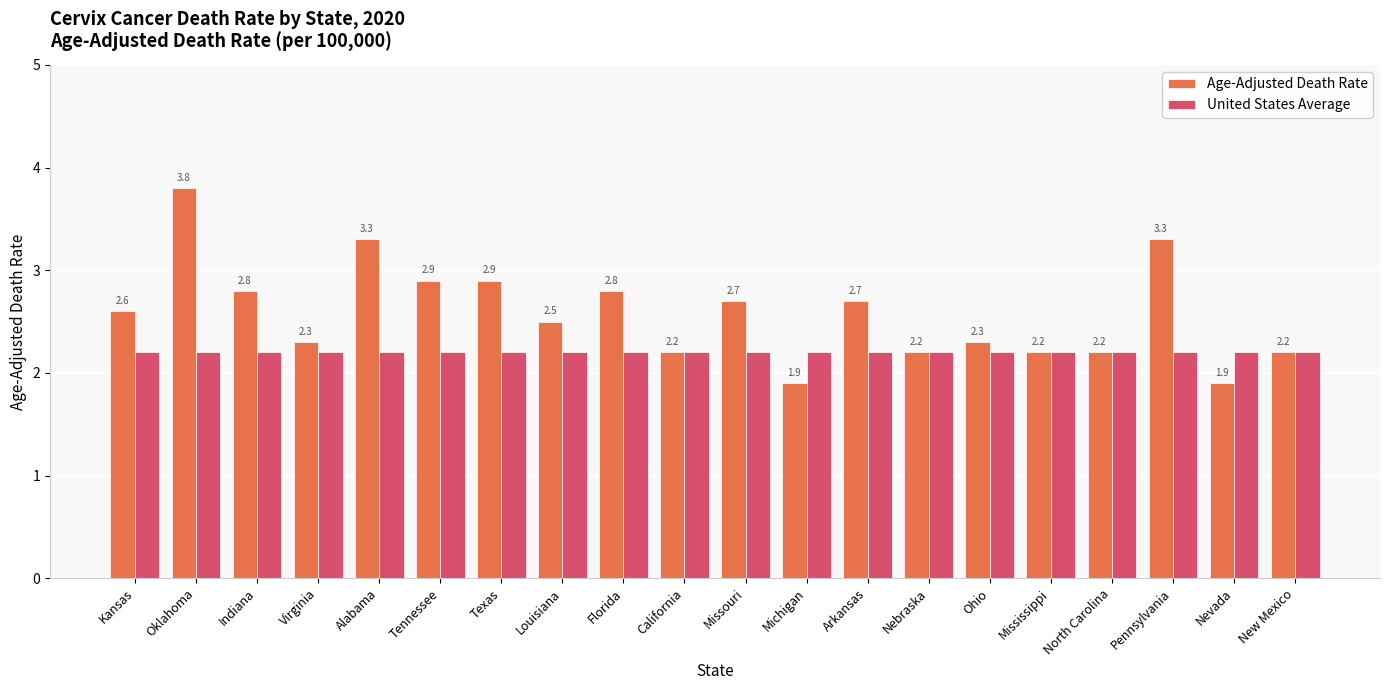

How many data points in Age-Adjusted Death Rate are above 2?

18